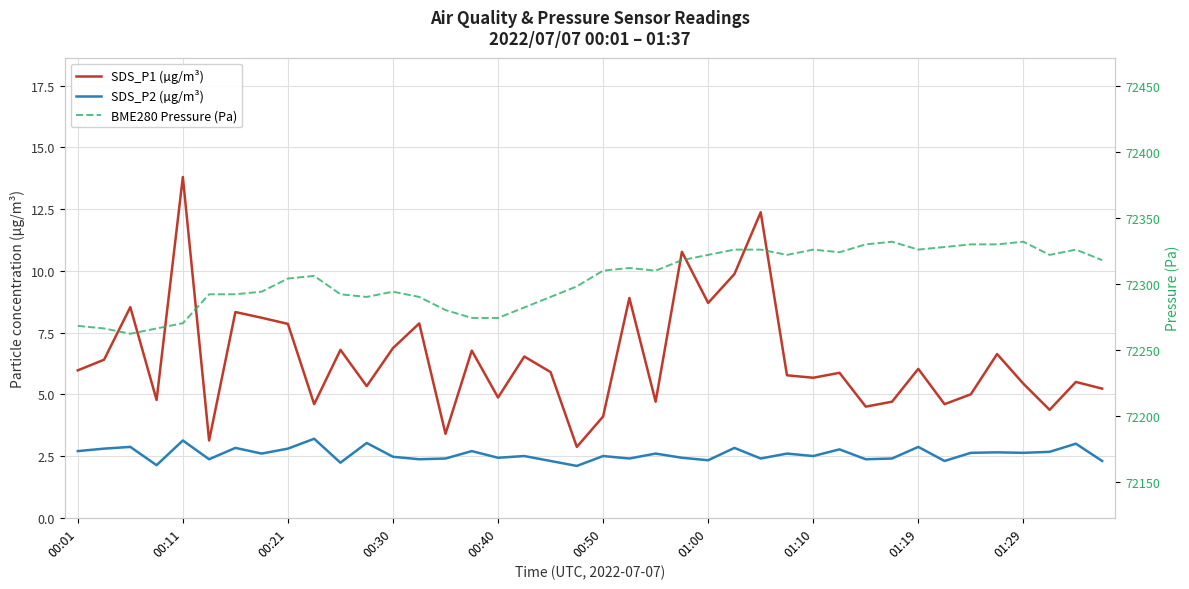

What position from the left is 33?

34